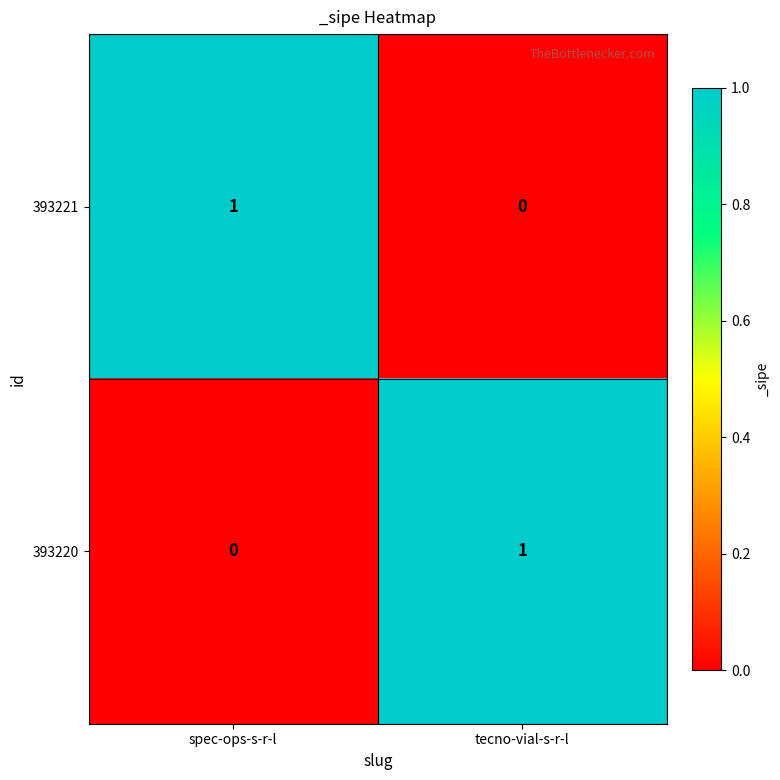

Rank the categories by 393221 value from lowest to highest.

tecno-vial-s-r-l, spec-ops-s-r-l